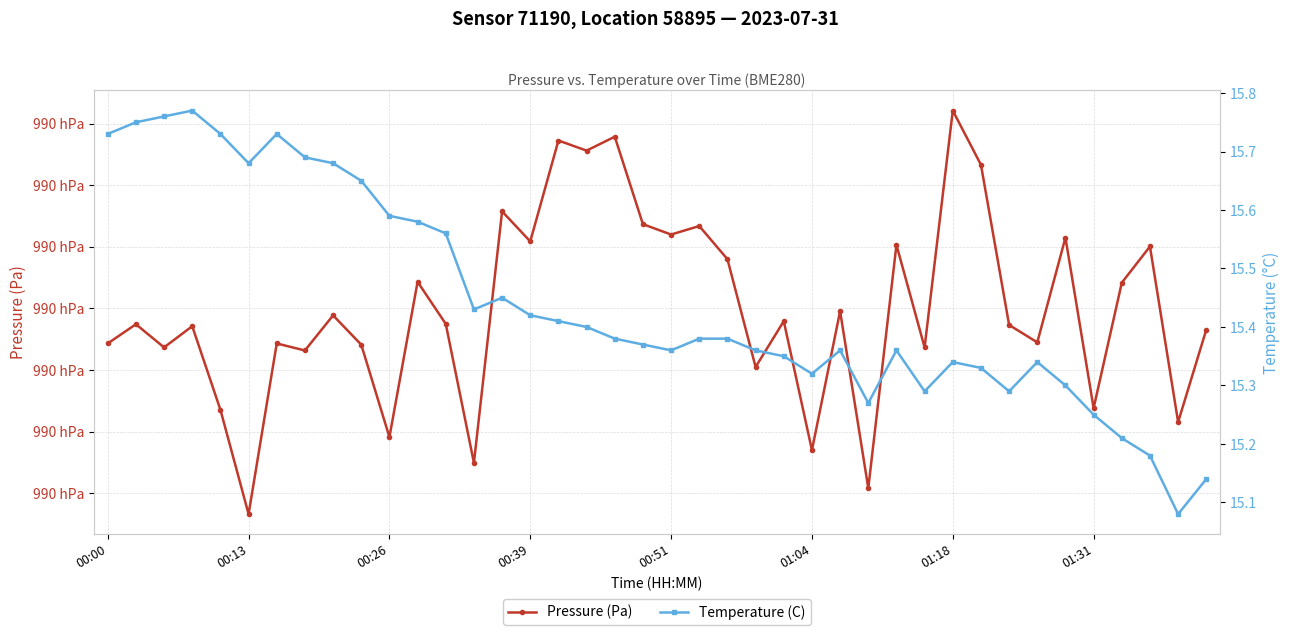

Reading right to left, list all the values displayed in this chart.

Pressure (Pa): 99028.3	99020.8	99035.0	99032.1	99021.9	99035.8	99027.2	99028.7	99041.7	99046.1	99026.8	99035.2	99015.4	99029.8	99018.5	99029.0	99025.2	99034.0	99036.7	99036.0	99036.8	99043.9	99042.8	99043.6	99035.4	99037.9	99017.5	99028.8	99032.2	99019.6	99027.1	99029.4	99026.6	99027.2	99013.3	99021.8	99028.6	99026.8	99028.7	99027.2
Temperature (C): 15.1	15.1	15.2	15.2	15.2	15.3	15.3	15.3	15.3	15.3	15.3	15.4	15.3	15.4	15.3	15.3	15.4	15.4	15.4	15.4	15.4	15.4	15.4	15.4	15.4	15.4	15.4	15.6	15.6	15.6	15.7	15.7	15.7	15.7	15.7	15.7	15.8	15.8	15.8	15.7